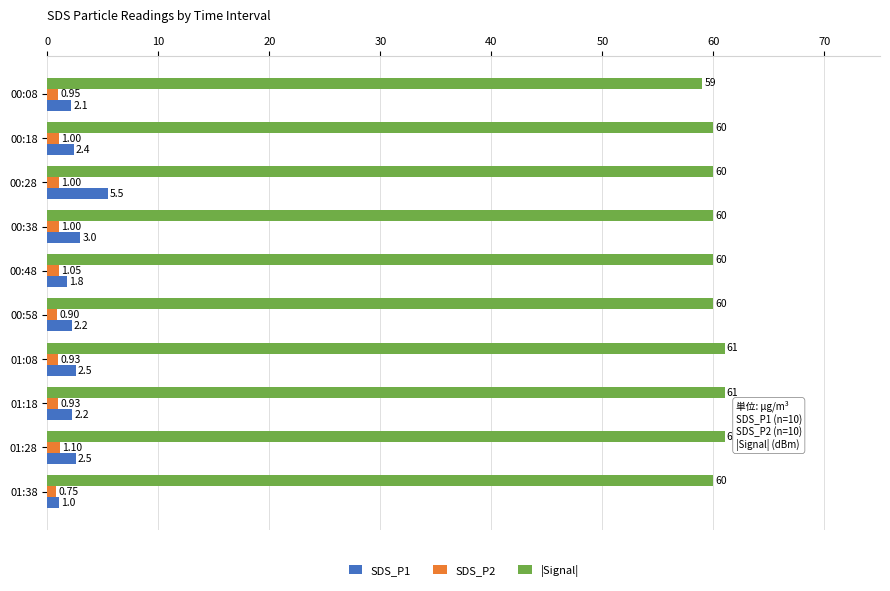

Which series has the largest total across all categories?

|Signal|